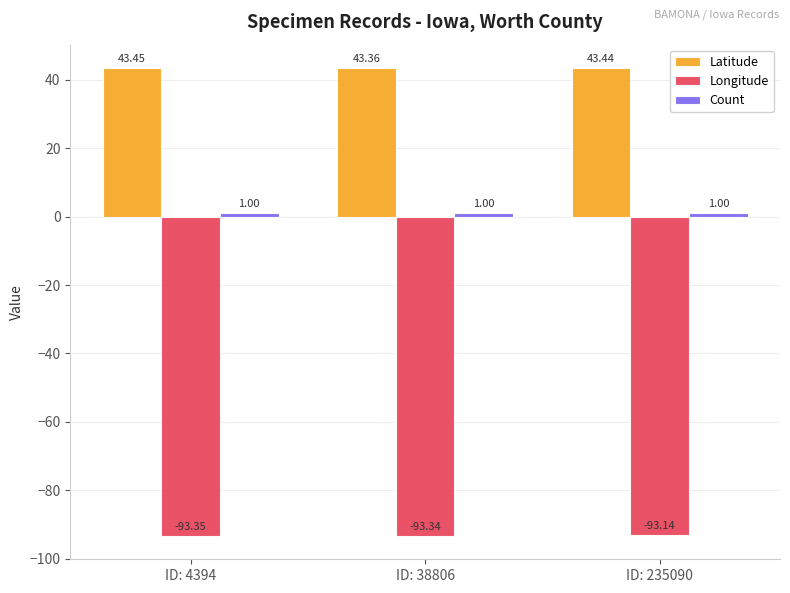

At which category is the sum across all series the highest?

ID: 235090